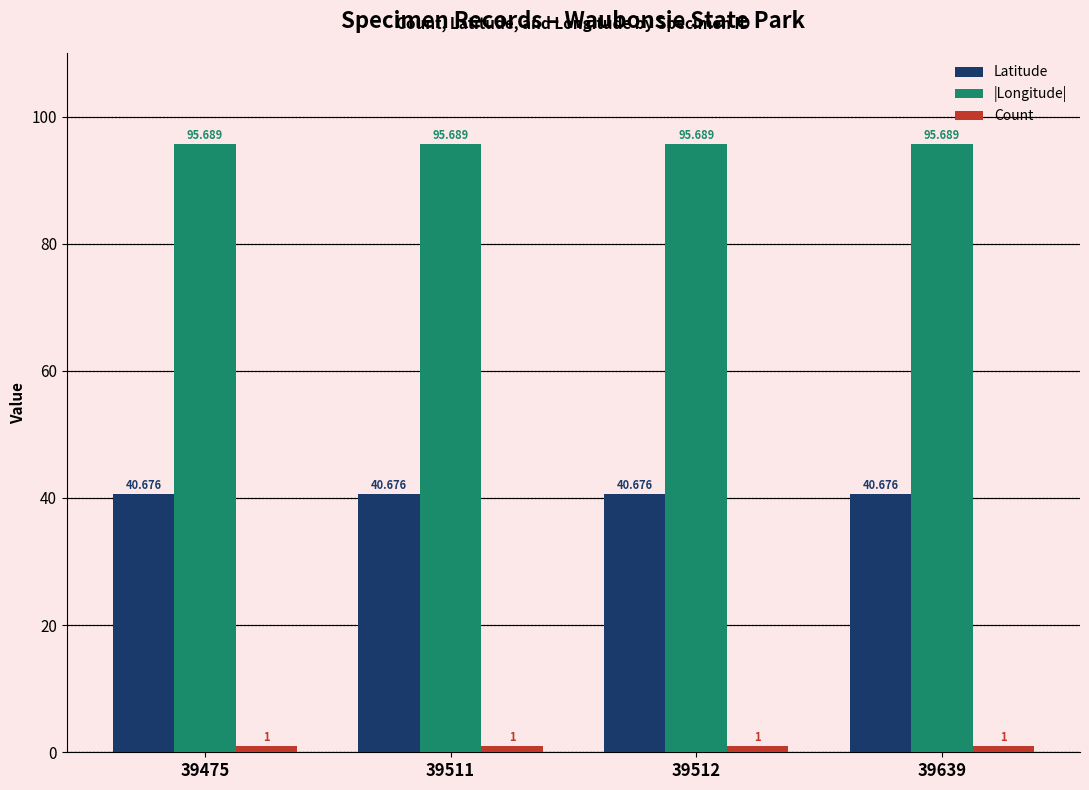

Are the bars grouped side by side (vs. stacked)?

Yes